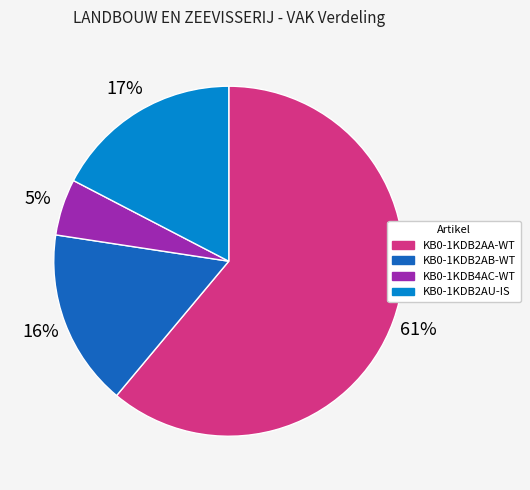

What percentage is the KB0-1KDB4AC-WT slice, to the nearest percent?

5%